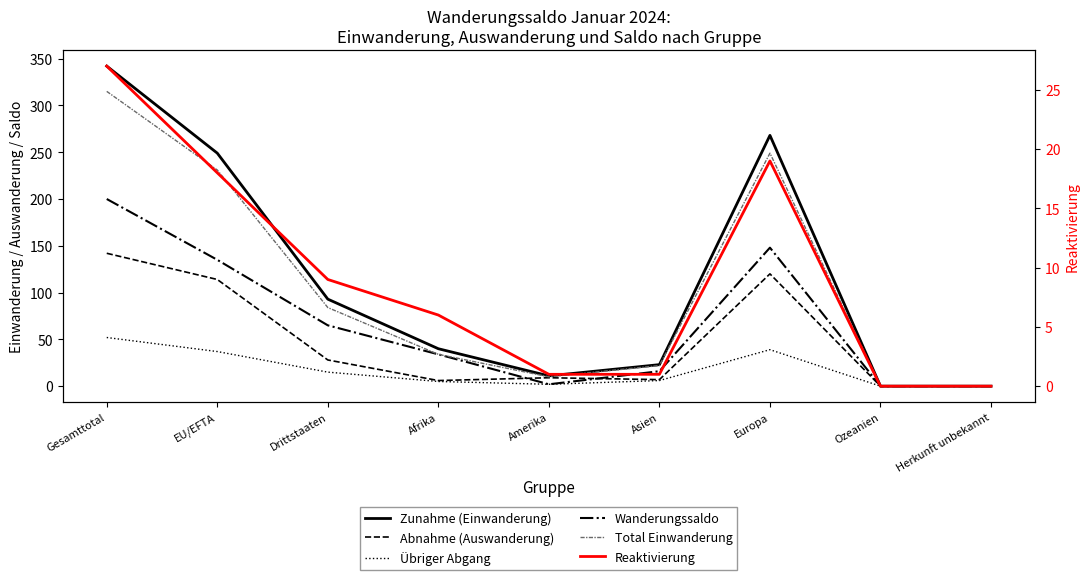

At which label is Übriger Abgang closest to 26?

EU/EFTA